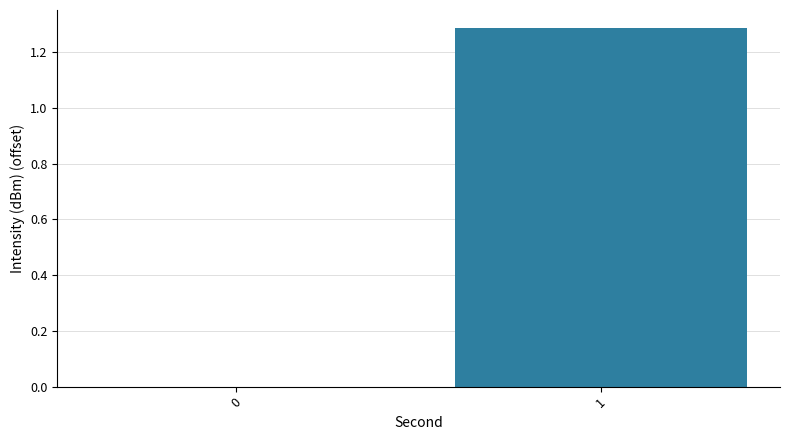

Reading left to right, list all the values displayed in this chart.

0.0	1.3